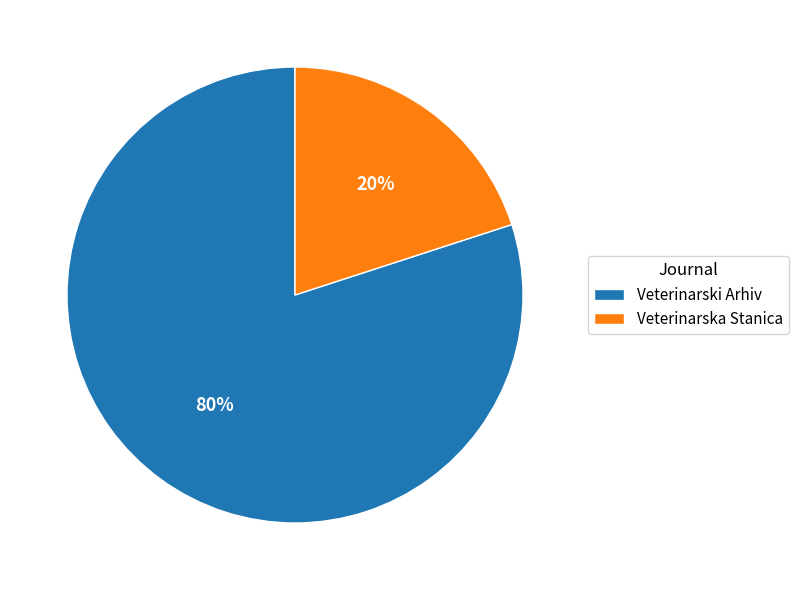

Does any single category account for the majority?

Yes